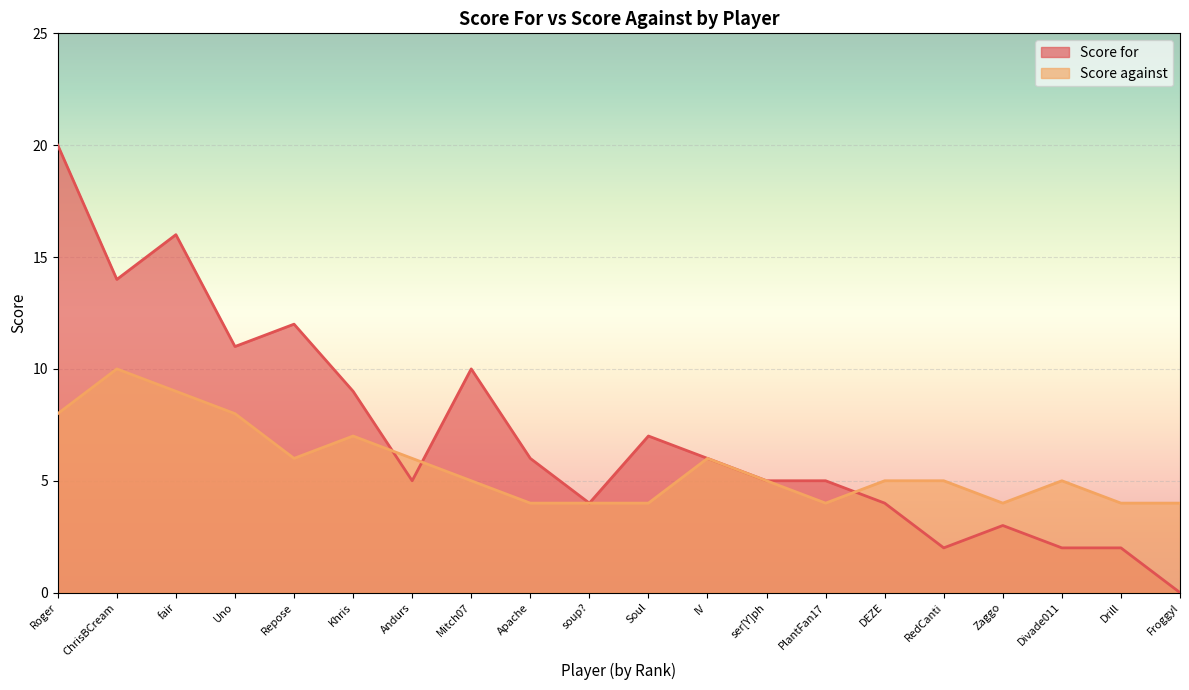

How many interior local peaks does the Score for series have?

5